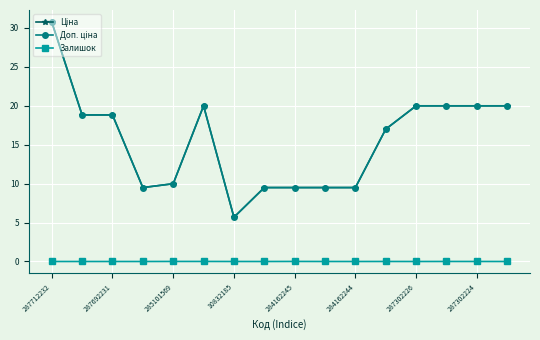

Which series has the largest total across all categories?

Ціна